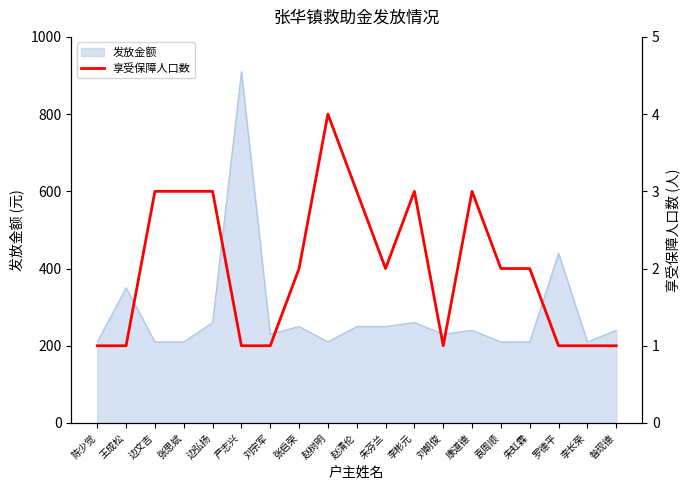

Between 昝现德 and 陈少觉, which is larger?

昝现德